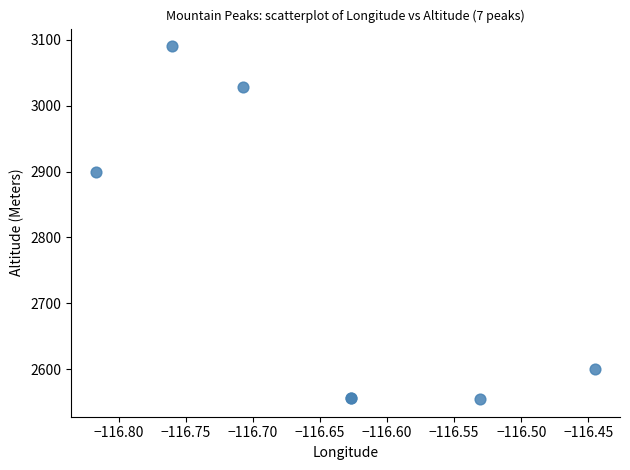

What Y value in the scatter plot is closest to 2822?

2900